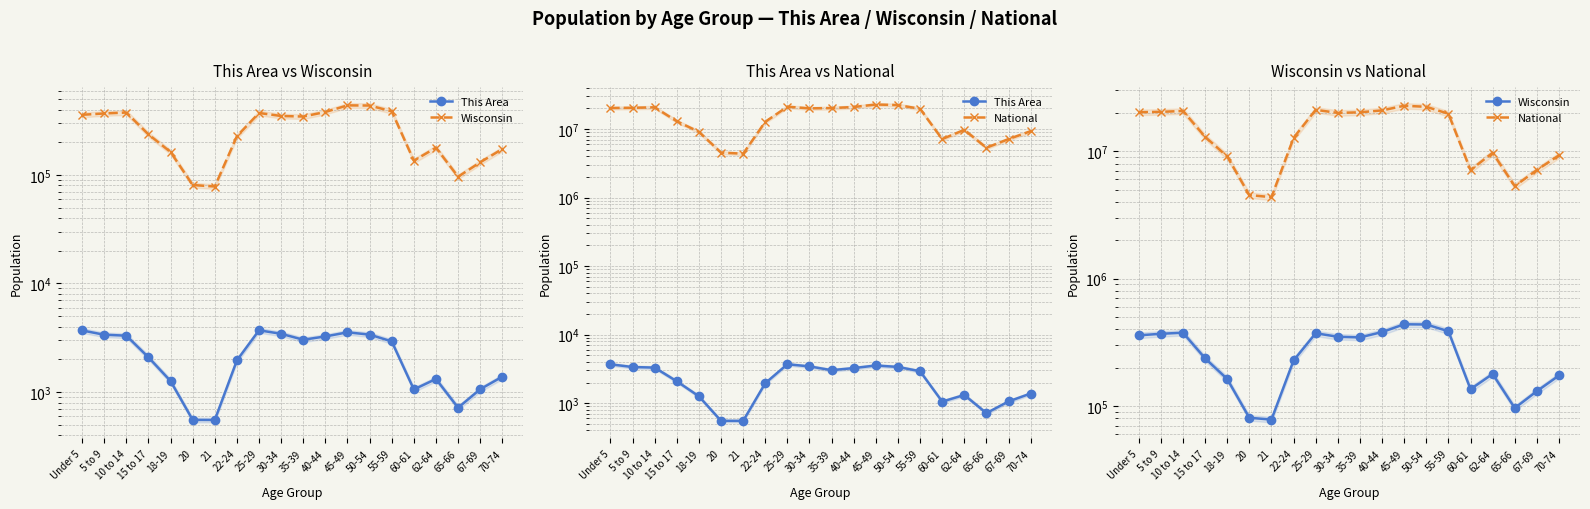

Is the value of Wisconsin at 20 greater than the value of National at 30-34?

No